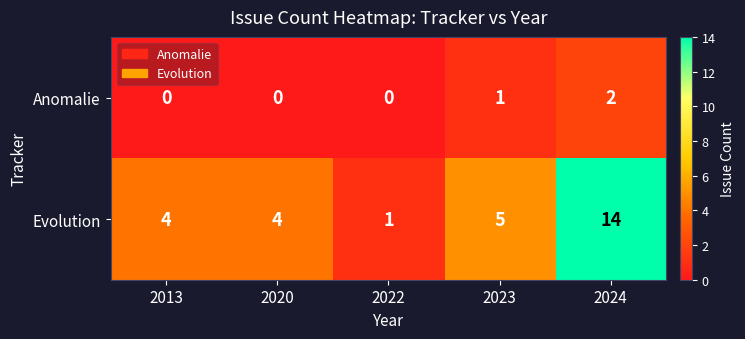

What is the maximum value shown in the chart?

14